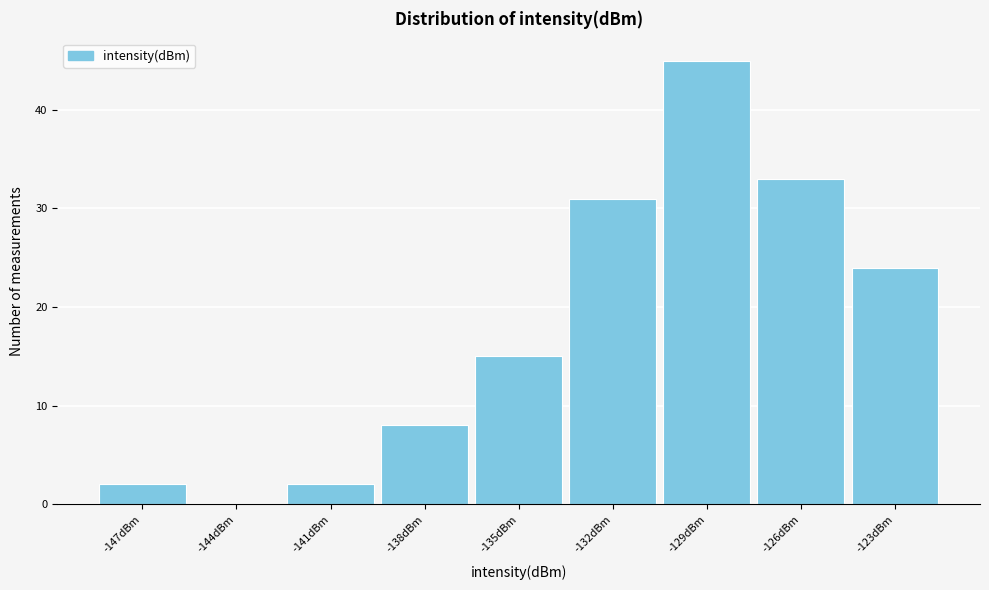

Reading left to right, extract all data points from this chart.

-147dBm=2	-144dBm=0	-141dBm=2	-138dBm=8	-135dBm=15	-132dBm=31	-129dBm=45	-126dBm=33	-123dBm=24